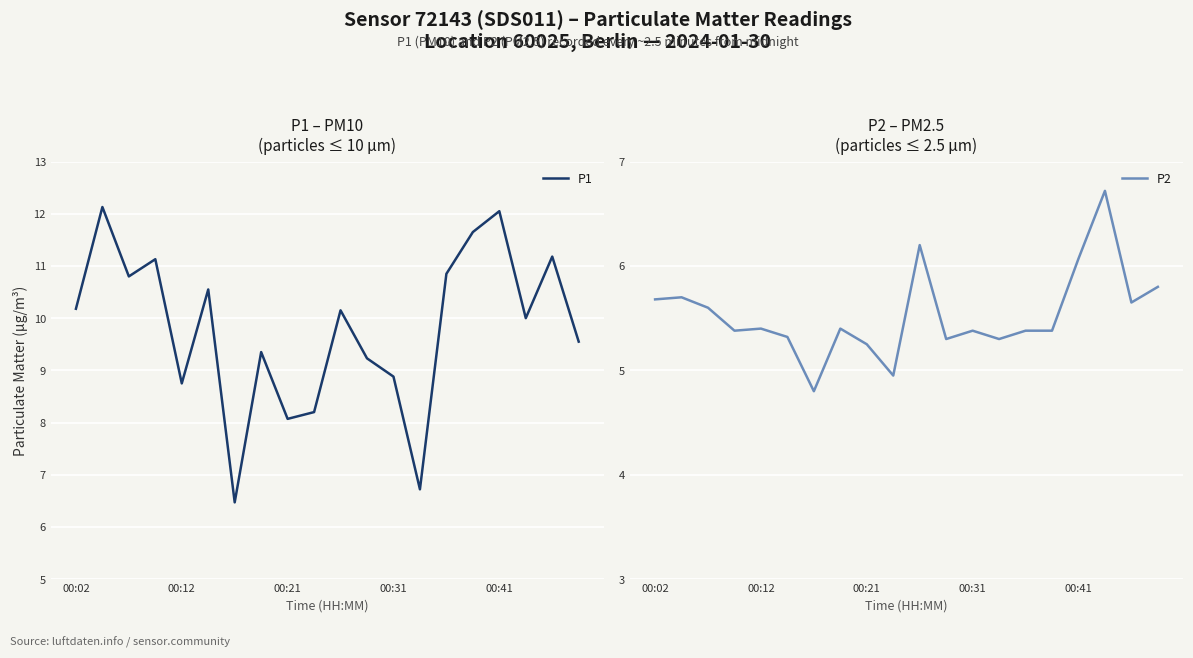

Which series has the largest range (max minus min)?

P1